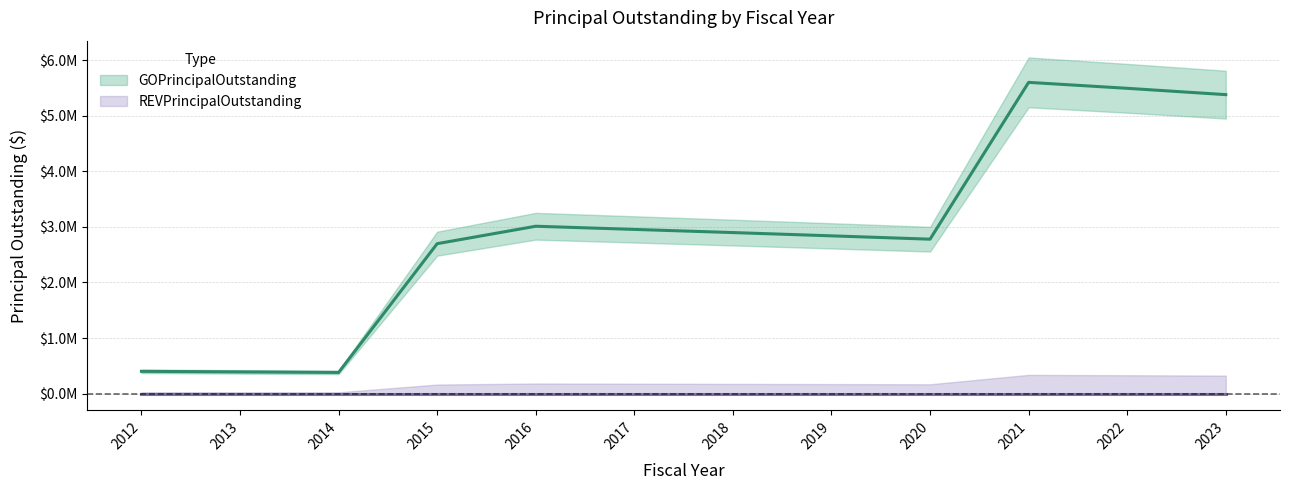

Is this an area chart (filled region under the line)?

No